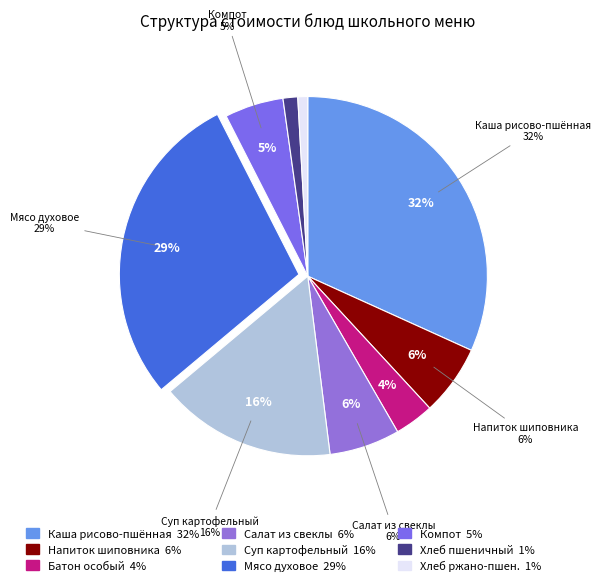

The Каша вязкая молочная из риса и пшена slice represents 41% of the pie. True or false?

False